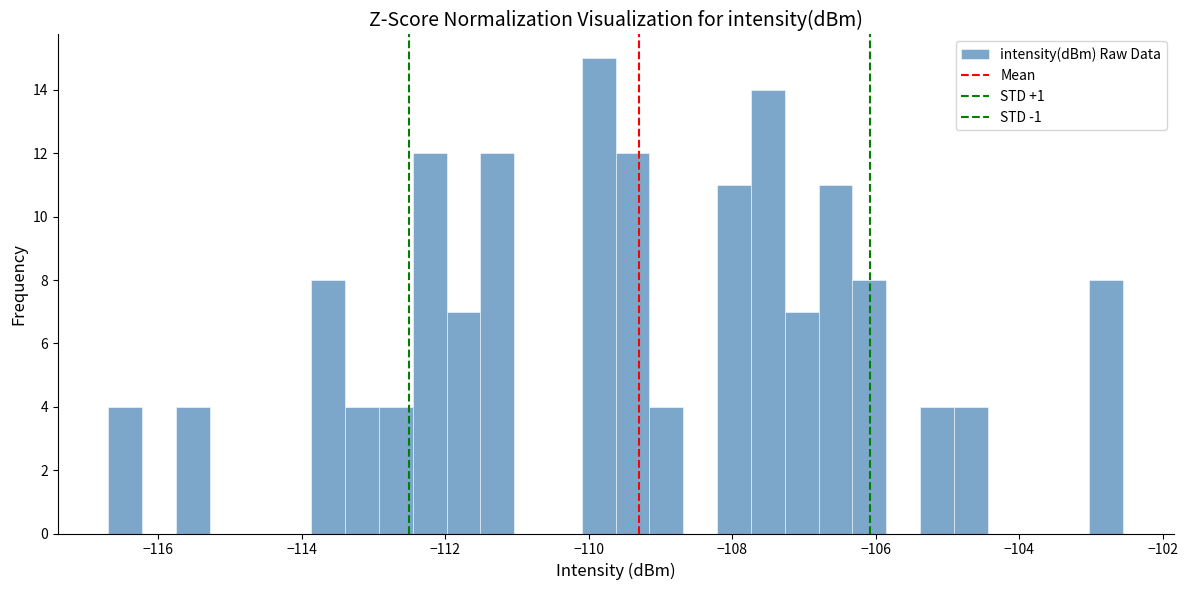

Read against the x-axis, roughly where is the centre of the tallest bar?

-109.8